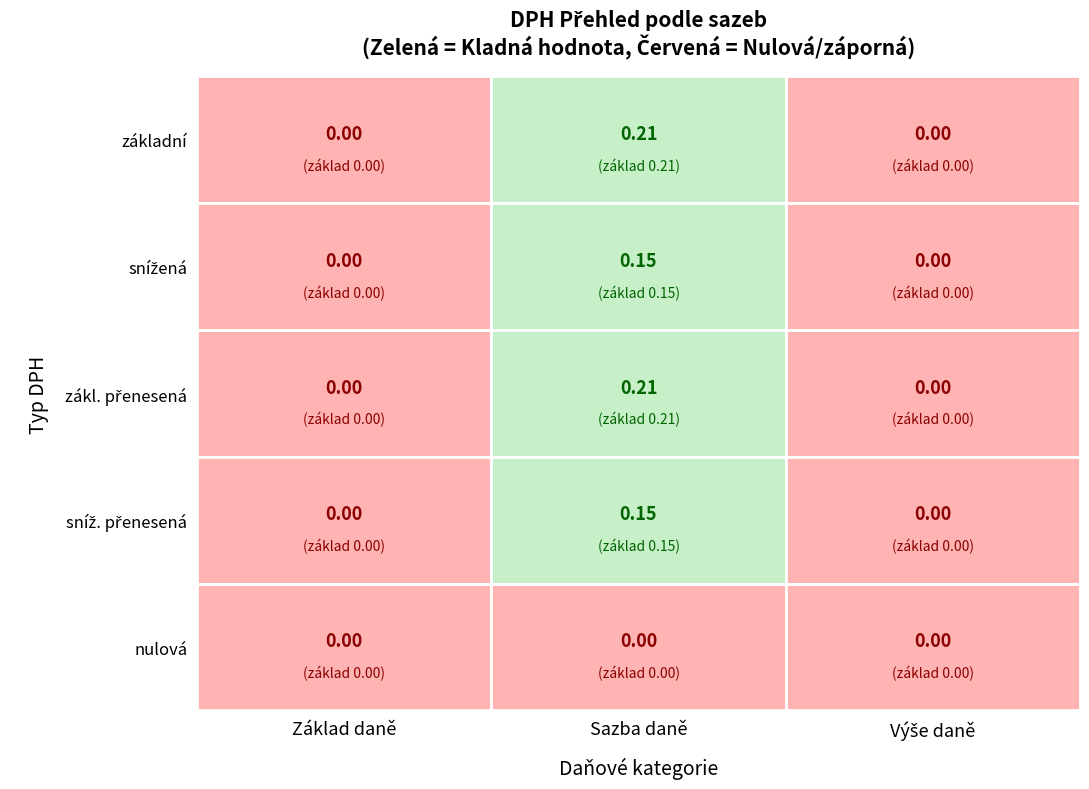

Which series has the largest total across all categories?

základní